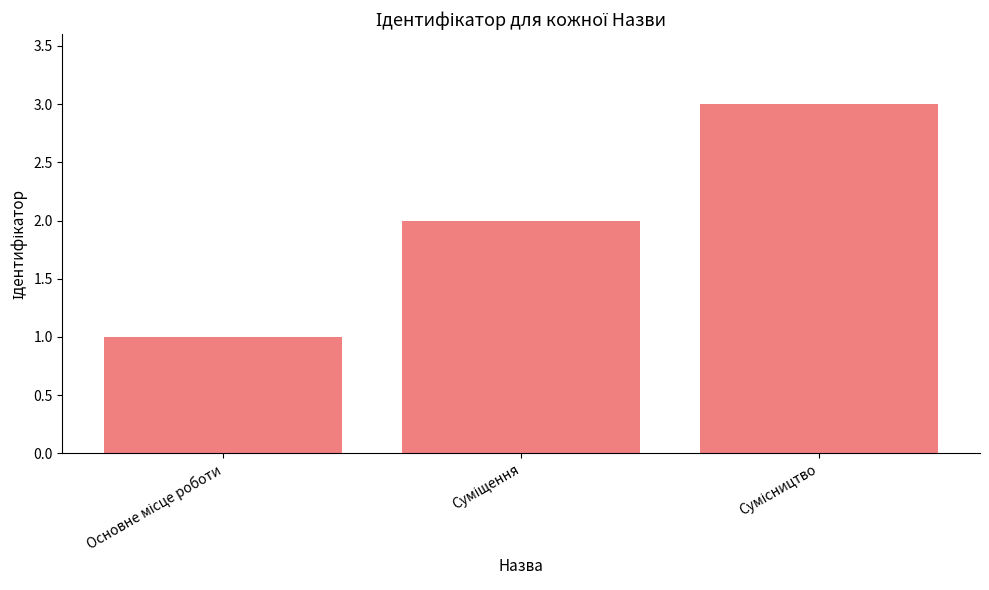

How many bars are there in total?

3